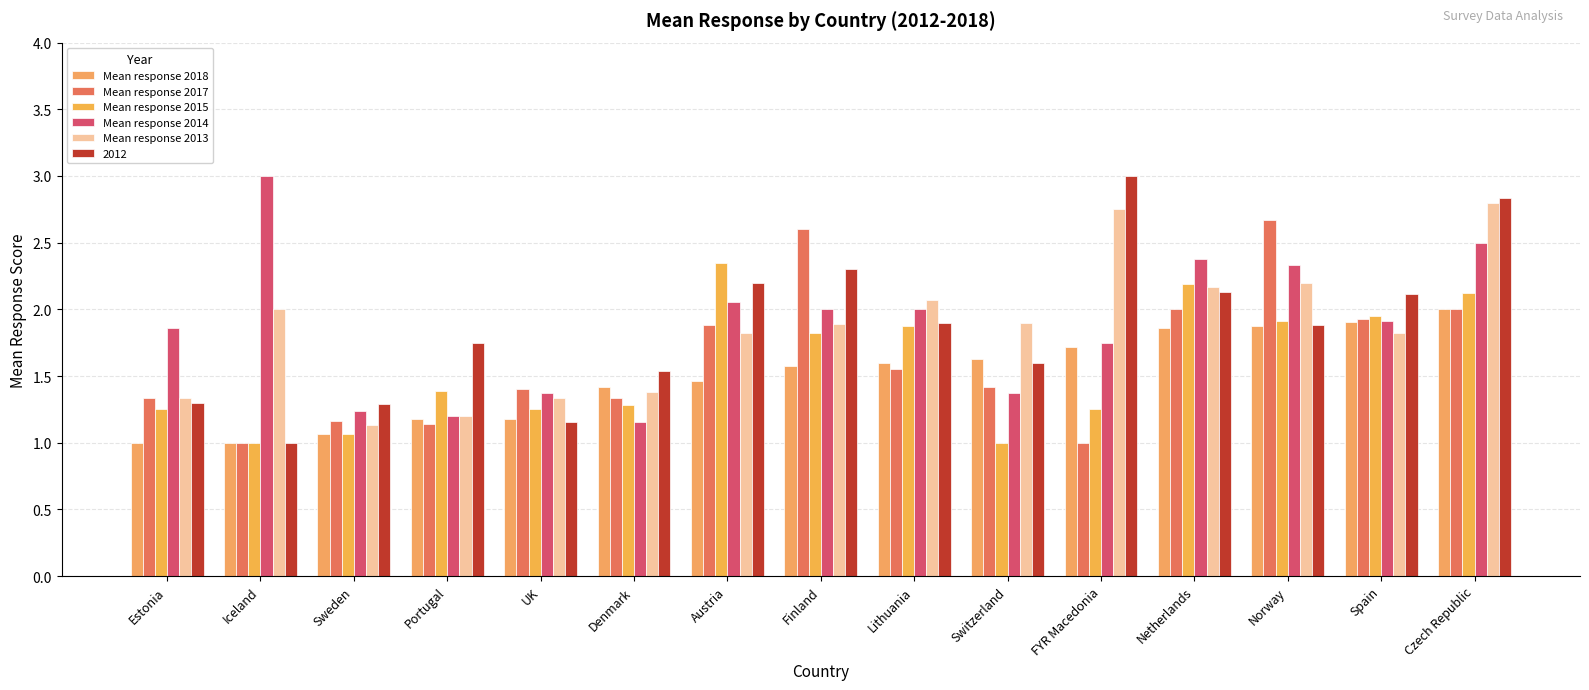

Which category has the highest value across all series?

Iceland